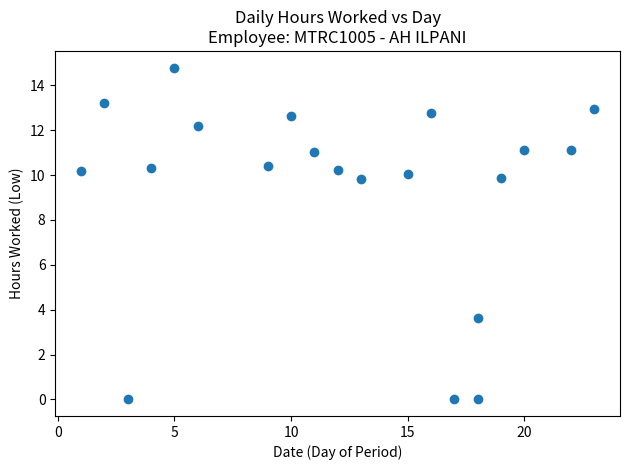

What is the range of Y values (max minus min)?

14.8